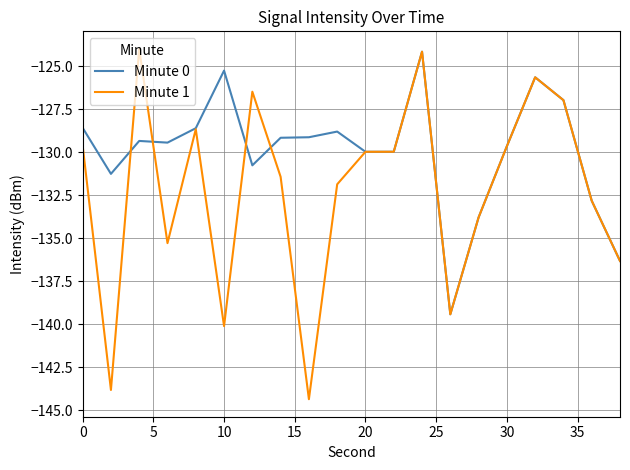

Which series has the largest range (max minus min)?

Minute 1